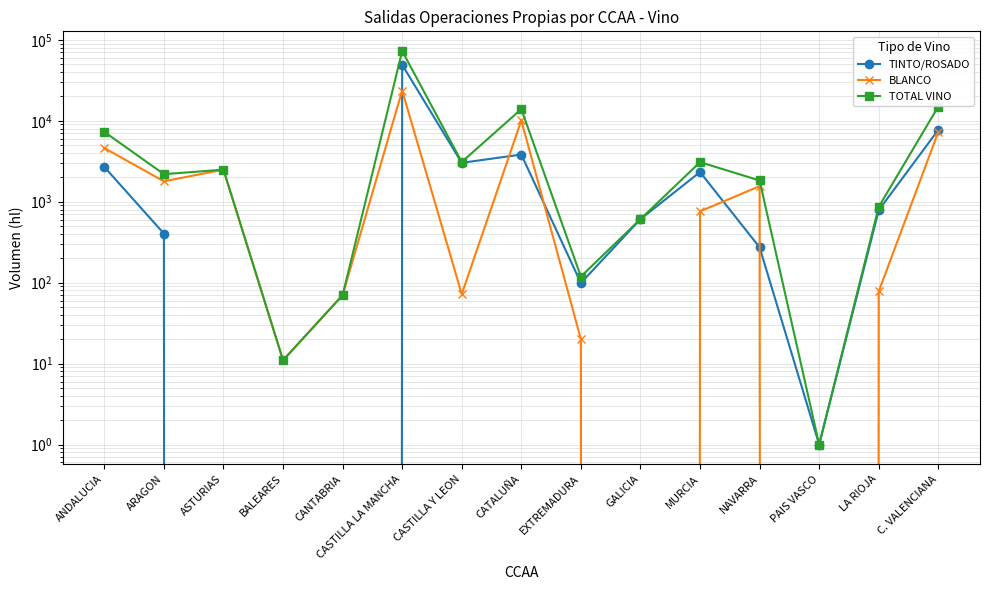

What are all the series names shown in the legend?

TINTO/ROSADO, BLANCO, TOTAL VINO